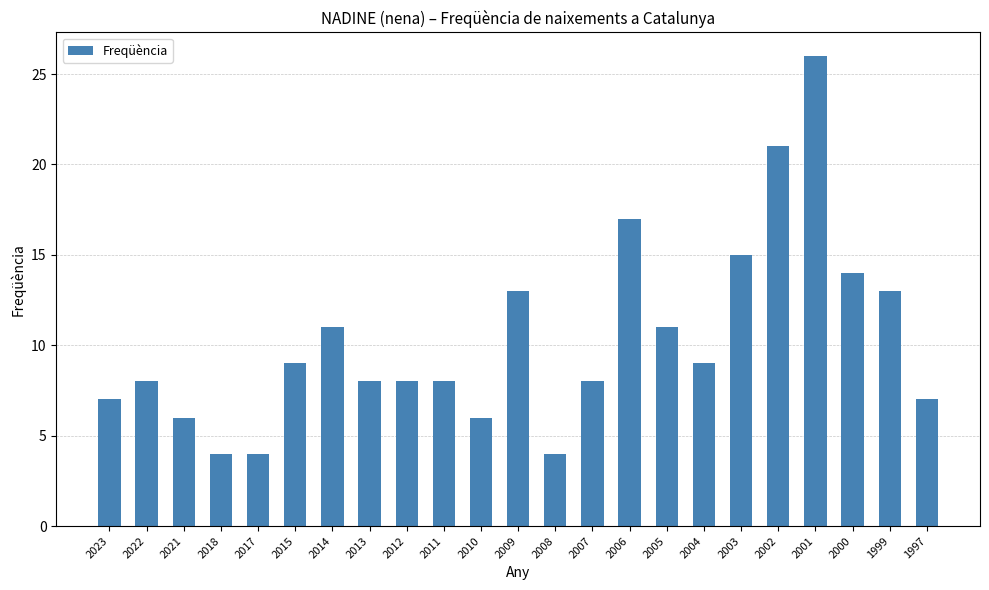

How many series are shown in this chart?

1